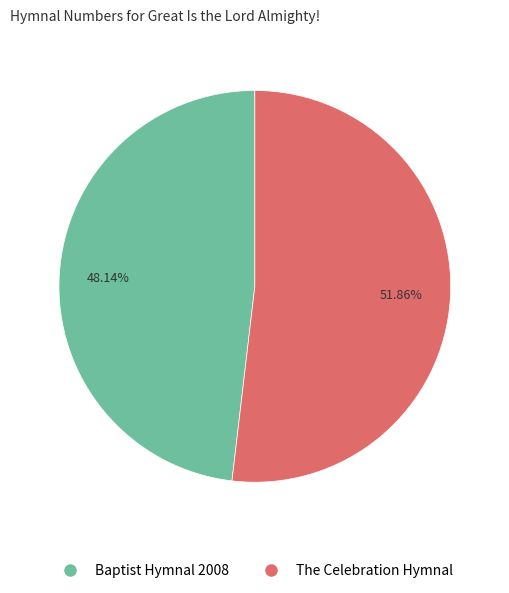

Between The Celebration Hymnal and Baptist Hymnal 2008, which is larger?

The Celebration Hymnal